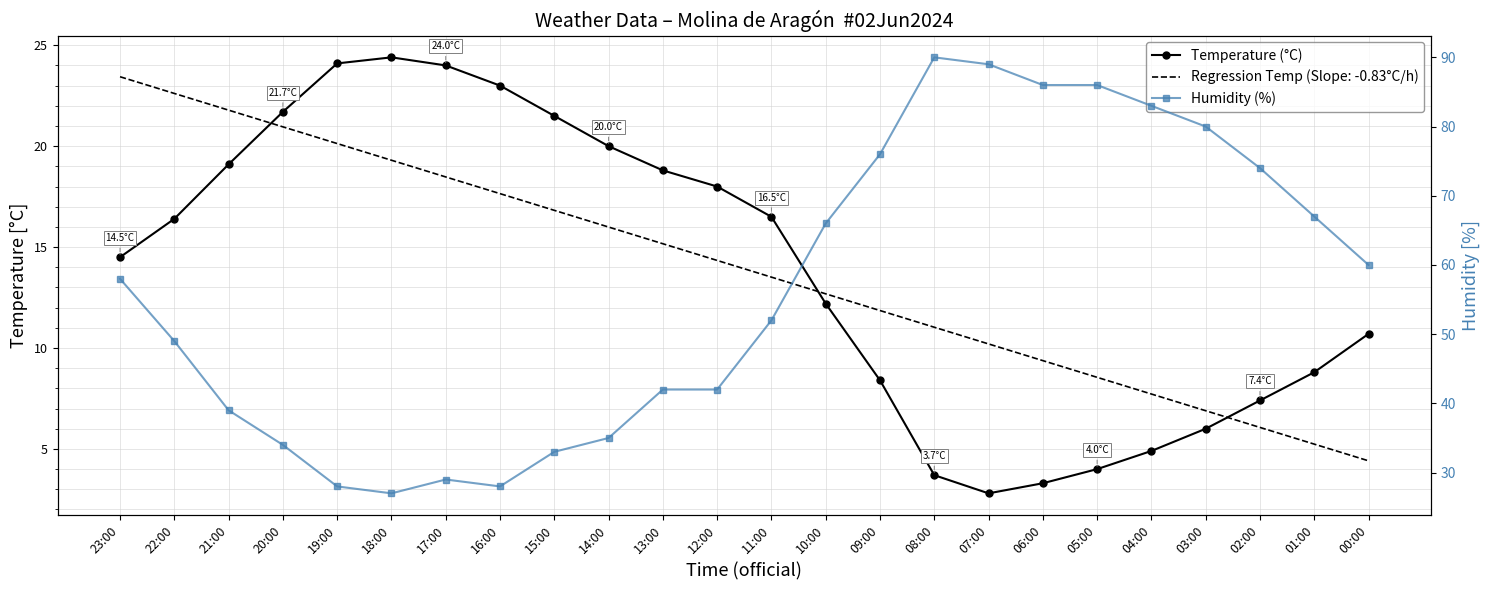

Reading right to left, what are all the values shown in this chart?

Temperature (°C): 10.7	8.8	7.4	6.0	4.9	4.0	3.3	2.8	3.7	8.4	12.2	16.5	18.0	18.8	20.0	21.5	23.0	24.0	24.4	24.1	21.7	19.1	16.4	14.5
Humidity (%): 60.0	67.0	74.0	80.0	83.0	86.0	86.0	89.0	90.0	76.0	66.0	52.0	42.0	42.0	35.0	33.0	28.0	29.0	27.0	28.0	34.0	39.0	49.0	58.0